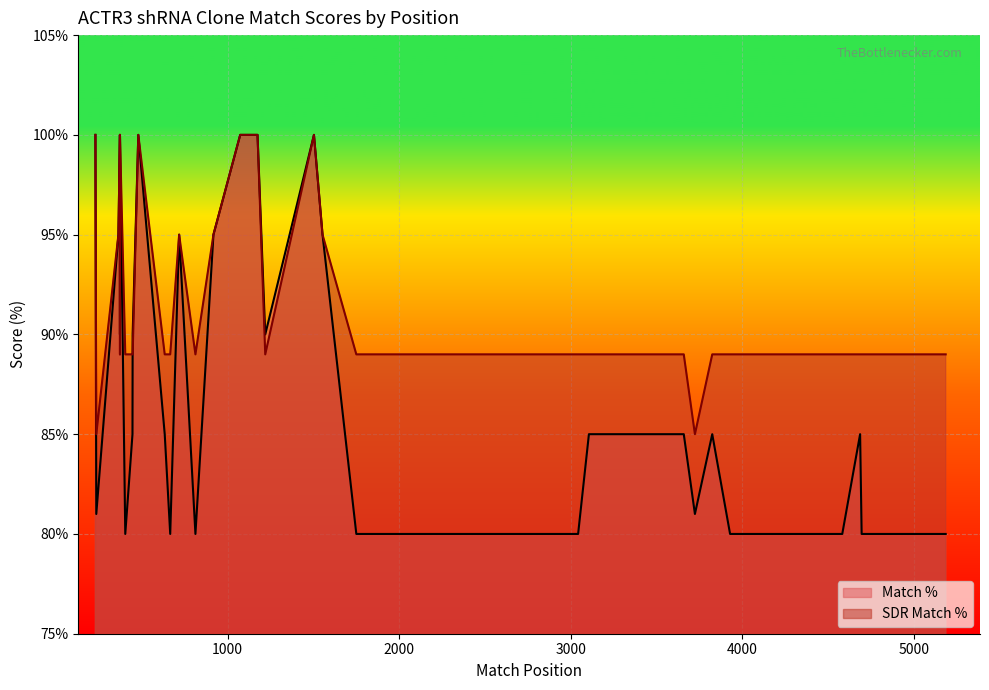

The value of SDR Match % at TRCN0000380403 is 161. True or false?

False